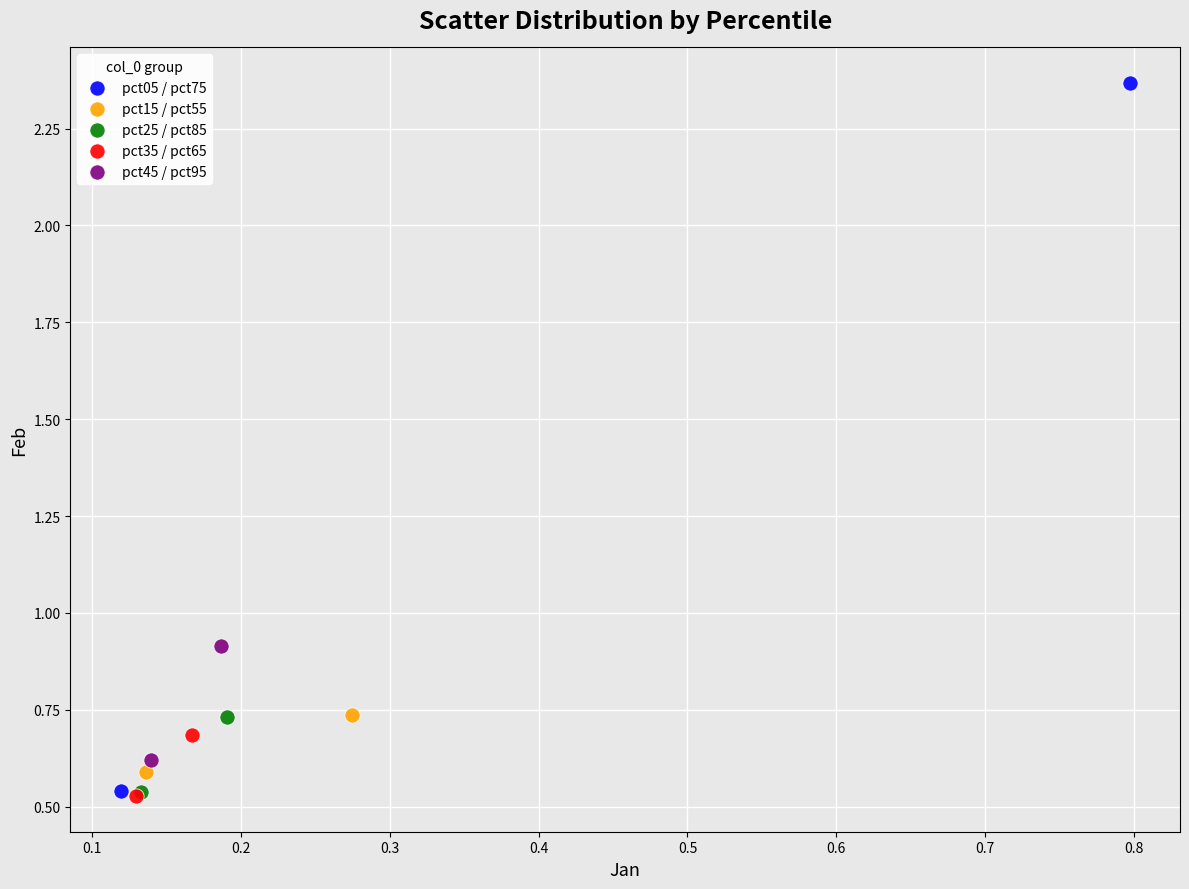

What are all the series names shown in the legend?

pct05 / pct75, pct15 / pct55, pct25 / pct85, pct35 / pct65, pct45 / pct95